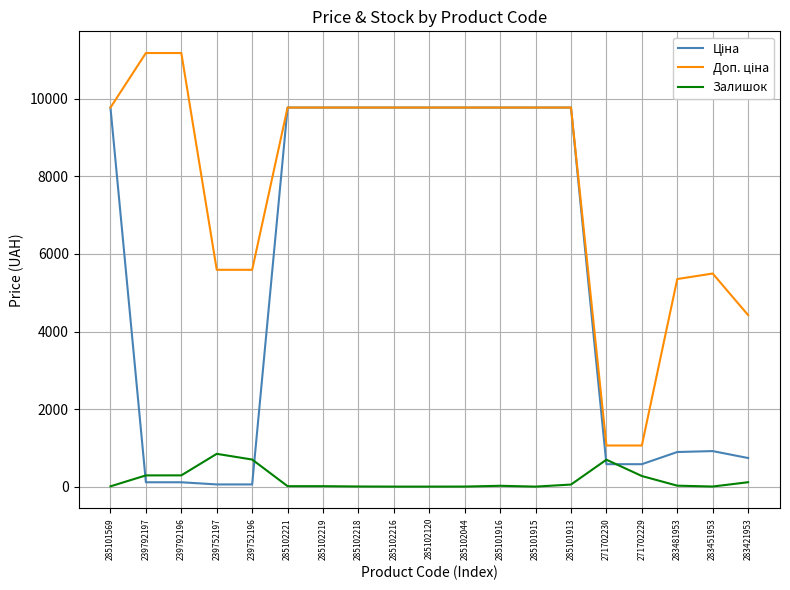

Which category has the highest value in the Залишок series?

239752197